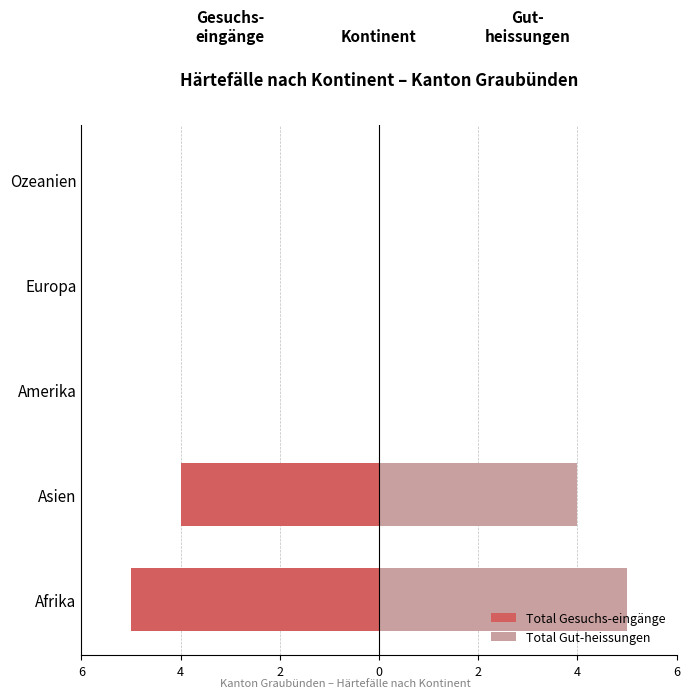

At how many categories does at least one series exceed 4?

1